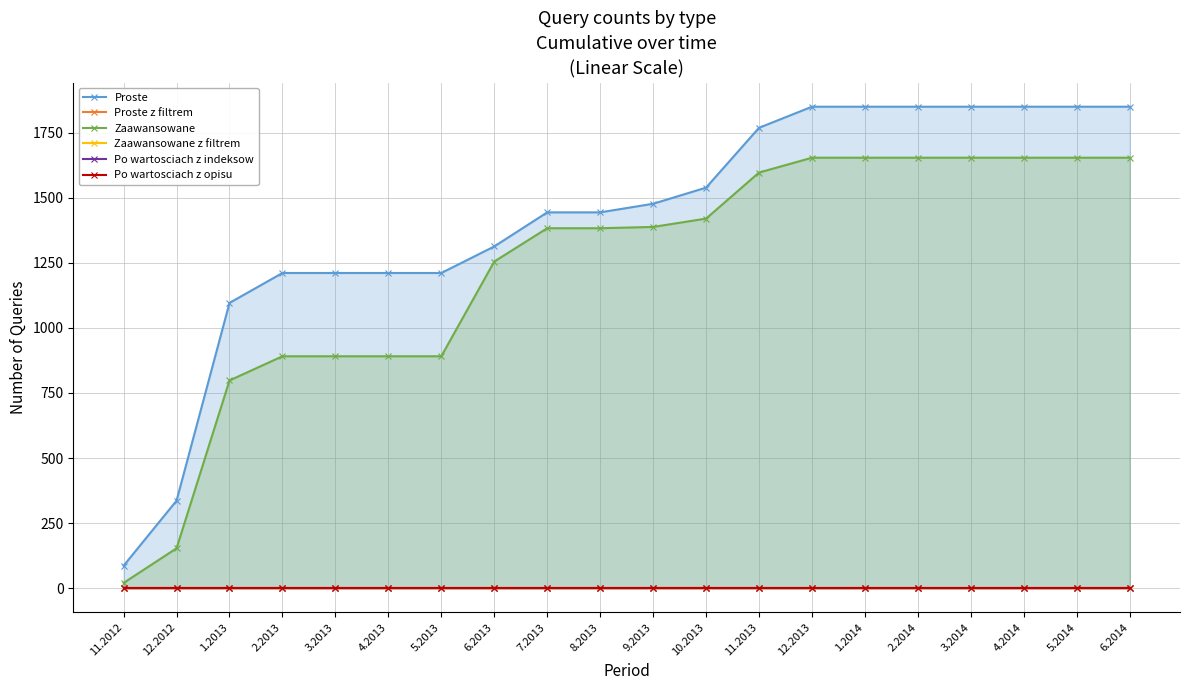

What is the difference between the second highest and minimum values in the Proste series?

1764